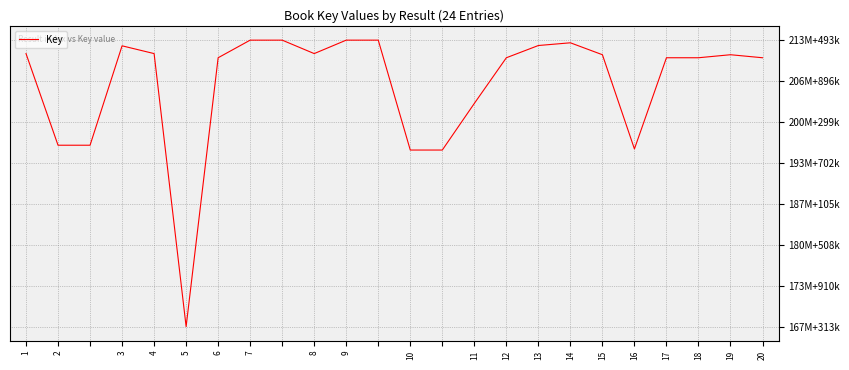

Does the chart have visible grid lines?

Yes